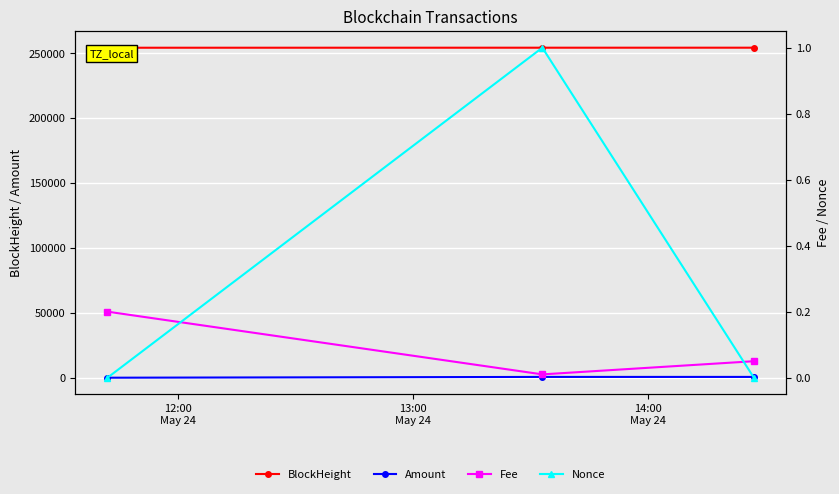

What is the value of the BlockHeight point at the 2nd from the left?

254380.0